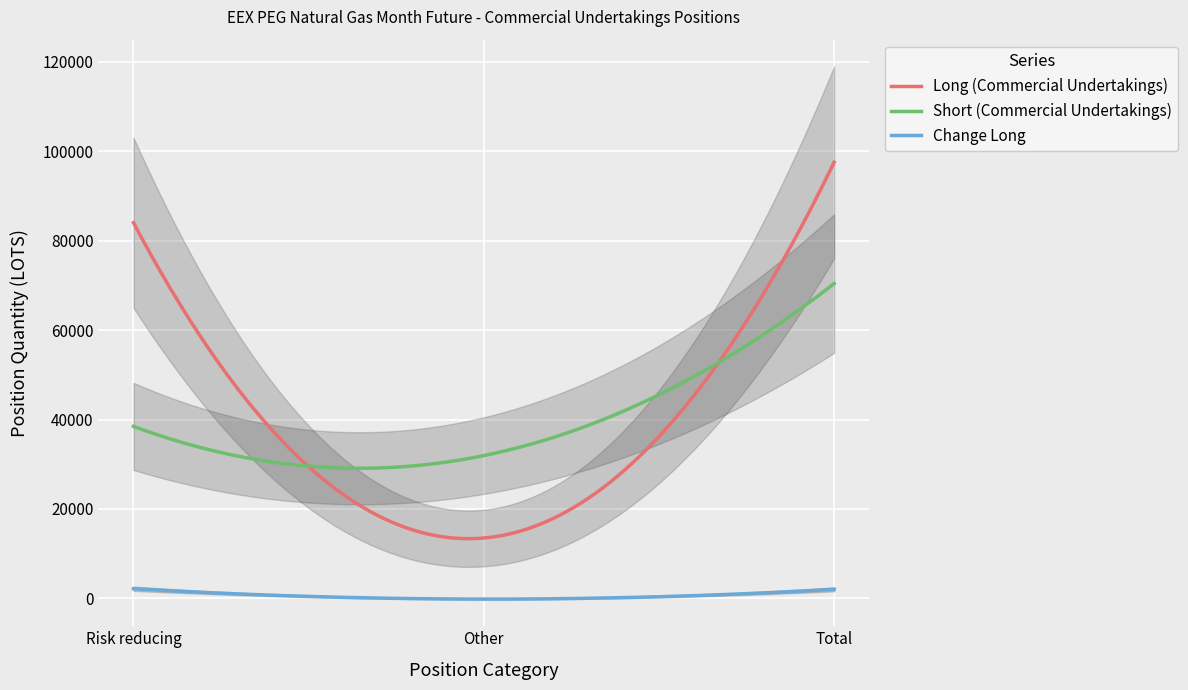

Reading right to left, extract all data points from this chart.

Long (Commercial Undertakings): Total=97516.0	Other=13511.0	Risk reducing=84005.0
Short (Commercial Undertakings): Total=70406.1	Other=31938.0	Risk reducing=38468.0
Change Long: Total=2034.0	Other=-144.0	Risk reducing=2178.0